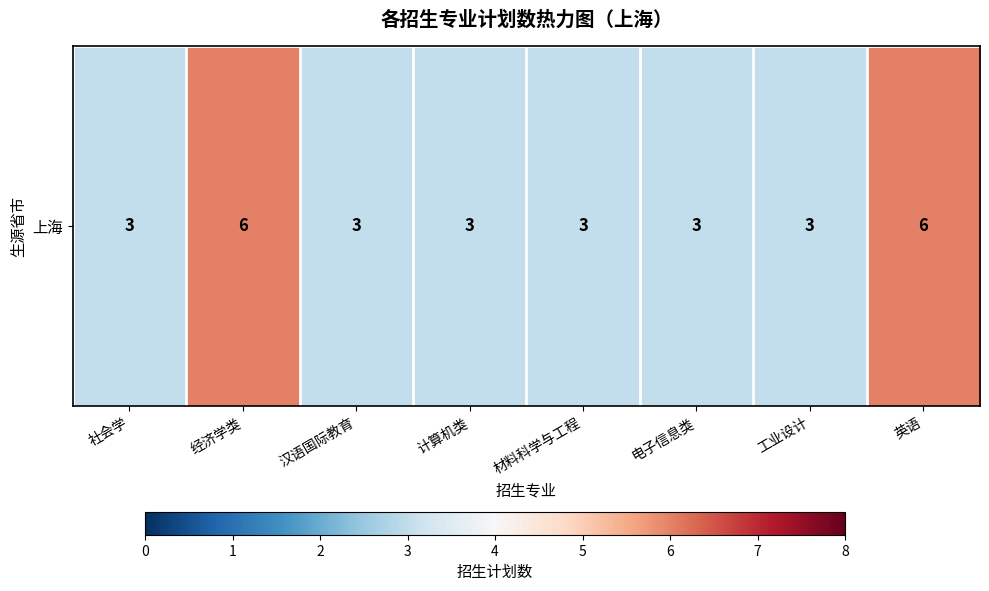

List the labels in order of value, smallest first.

社会学, 汉语国际教育, 计算机类, 材料科学与工程, 电子信息类, 工业设计, 经济学类, 英语